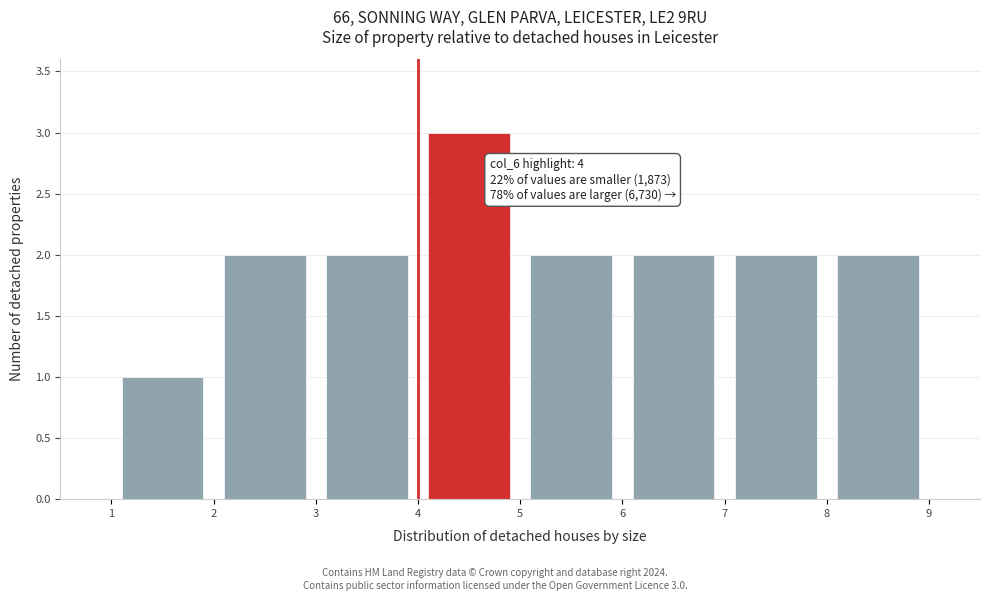

Which range on the x-axis has the tallest bar?

4 to 5